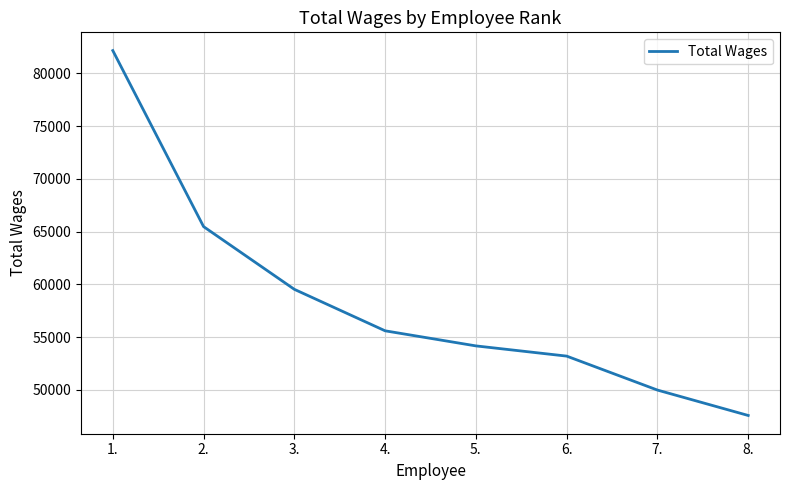

What is the greatest value displayed?

82148